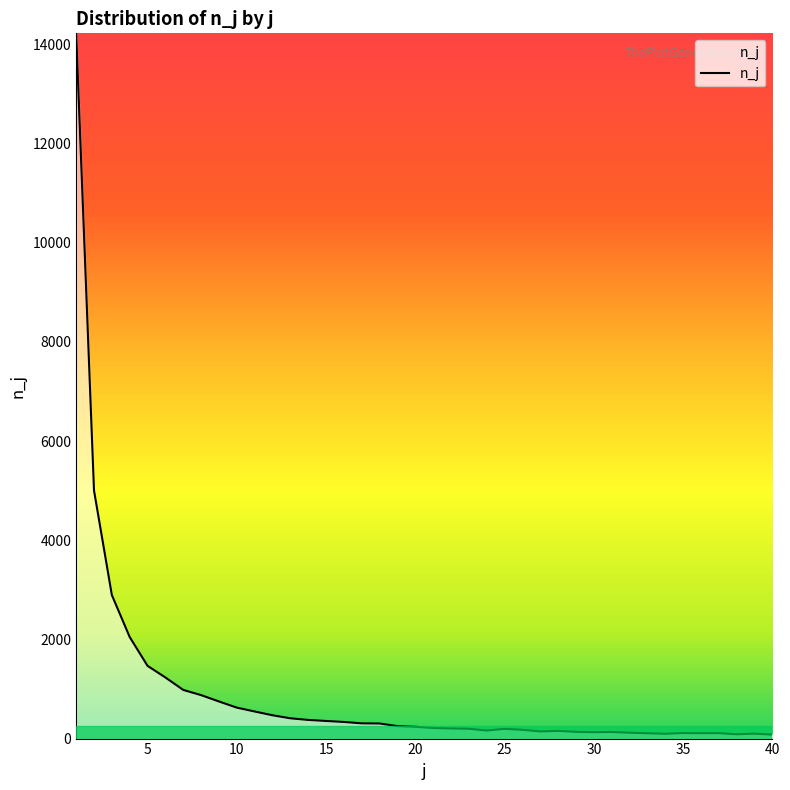

What is the maximum value shown in the chart?

14220